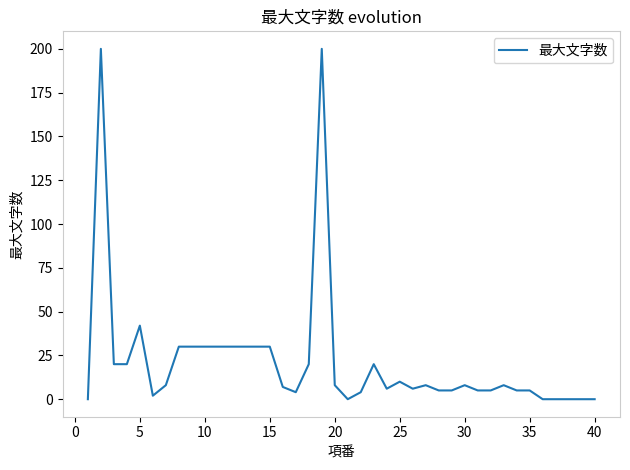

What is the maximum value shown in the chart?

200